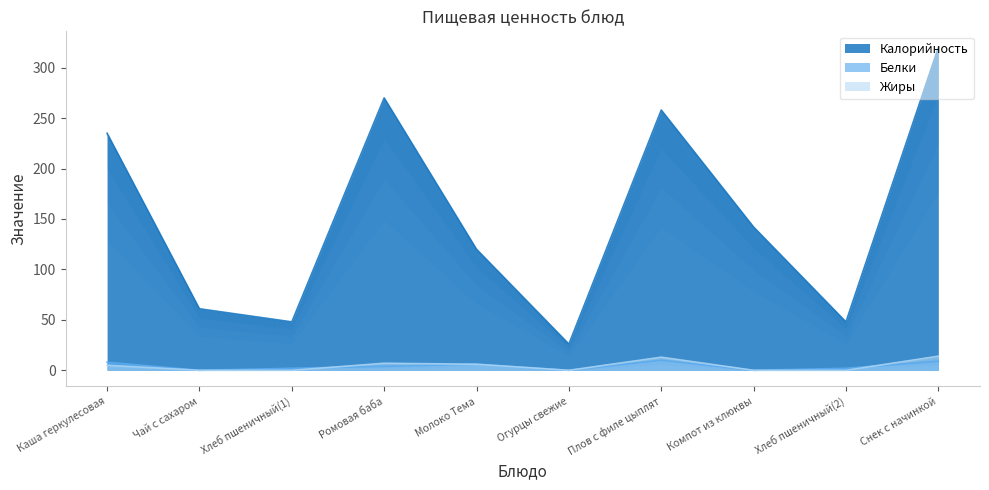

What position from the right is Чай с сахаром?

9